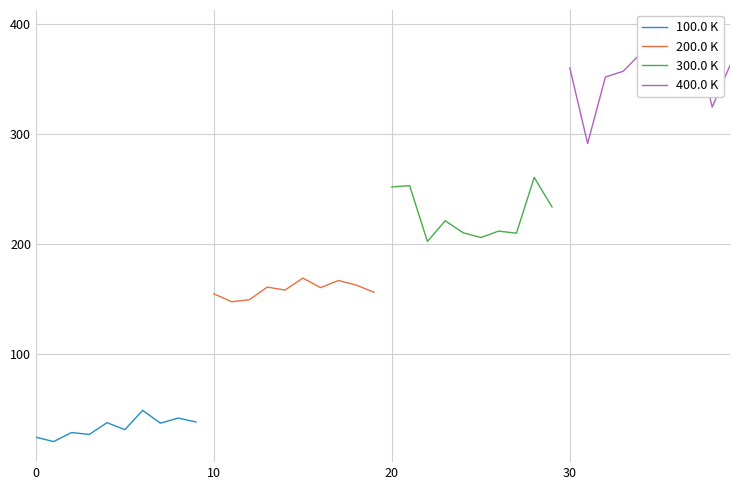

What is the value of the 300.0 K point at the 6th from the left?

205.7